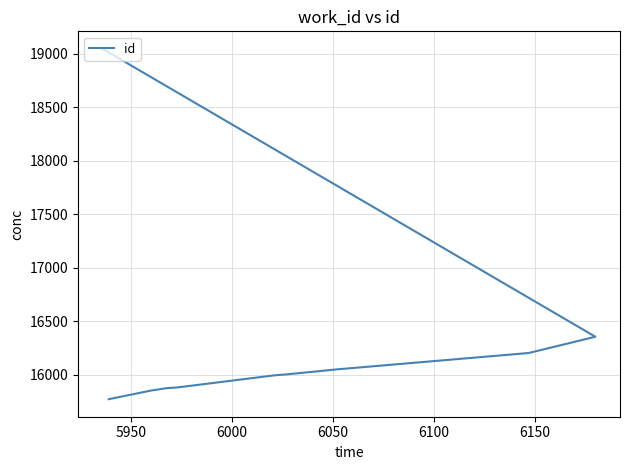

How many data points are above 16004?

4